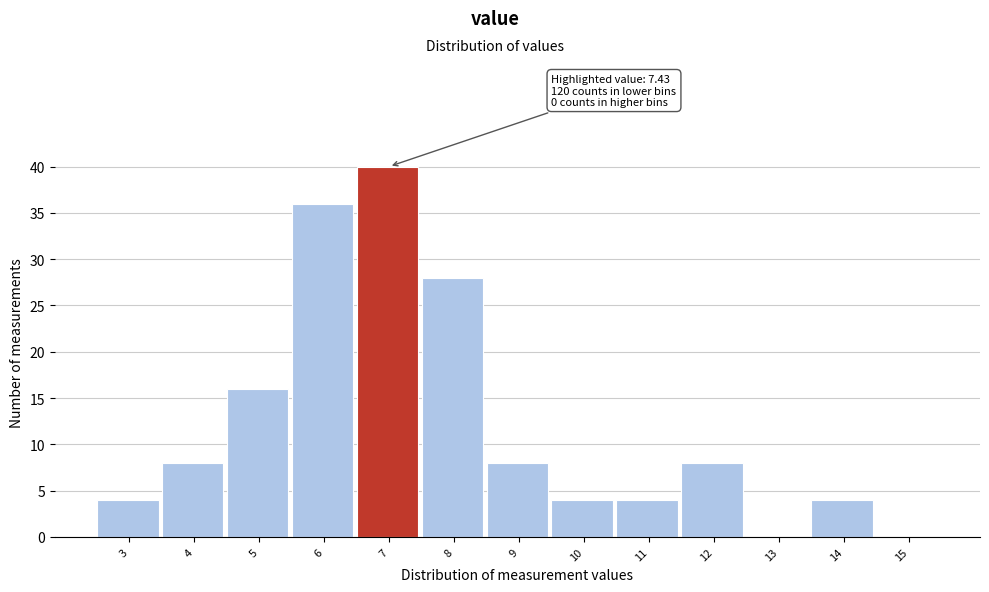

Reading right to left, what are all the values shown in this chart?

15=0	14=4	13=0	12=8	11=4	10=4	9=8	8=28	7=40	6=36	5=16	4=8	3=4